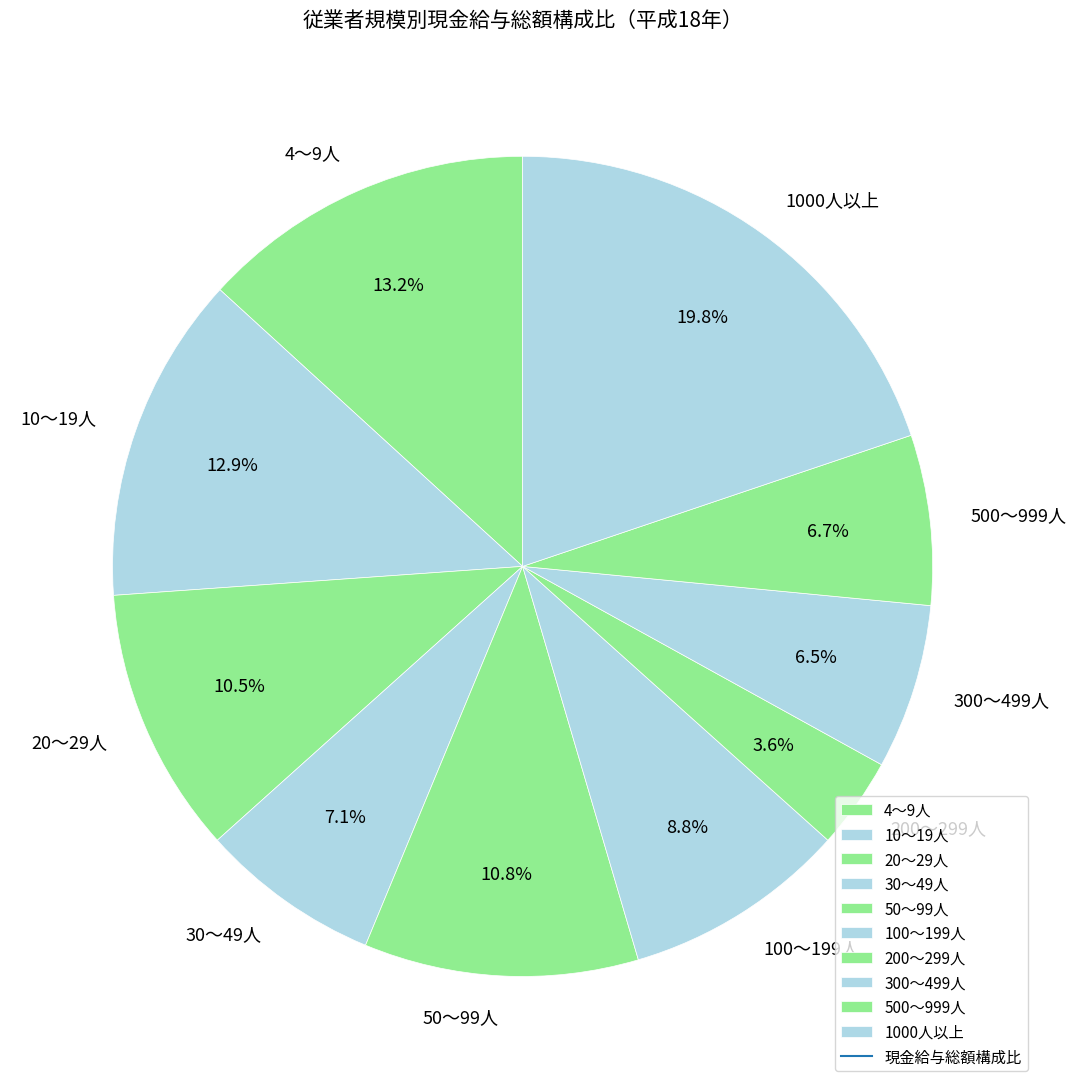

Which has a higher value, 30～49人 or 20～29人?

20～29人